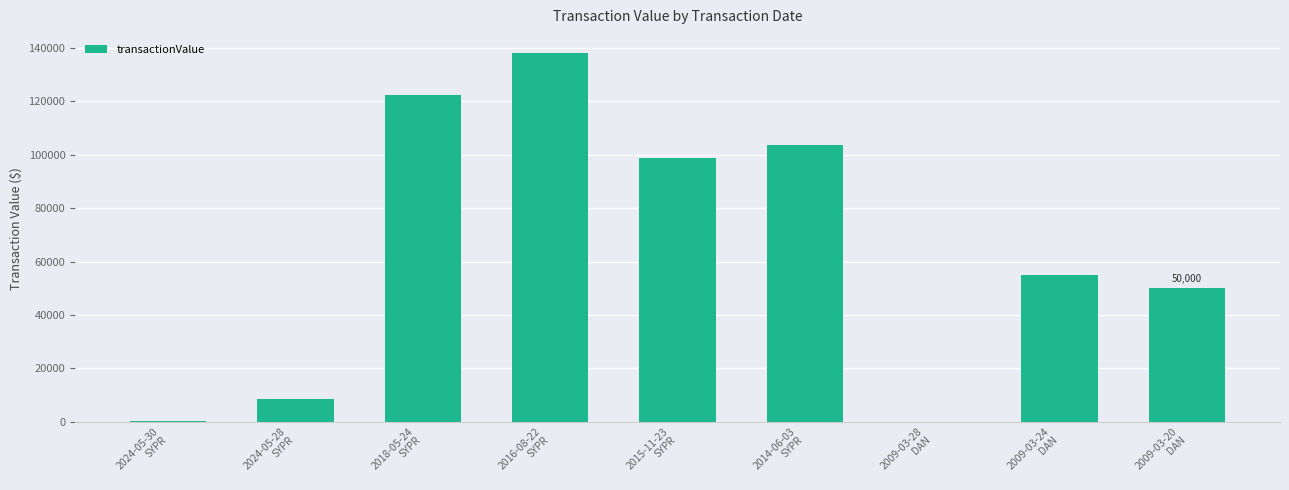

What is the difference between the values at 2009-03-24
DAN and 2018-05-24
SYPR?

67467